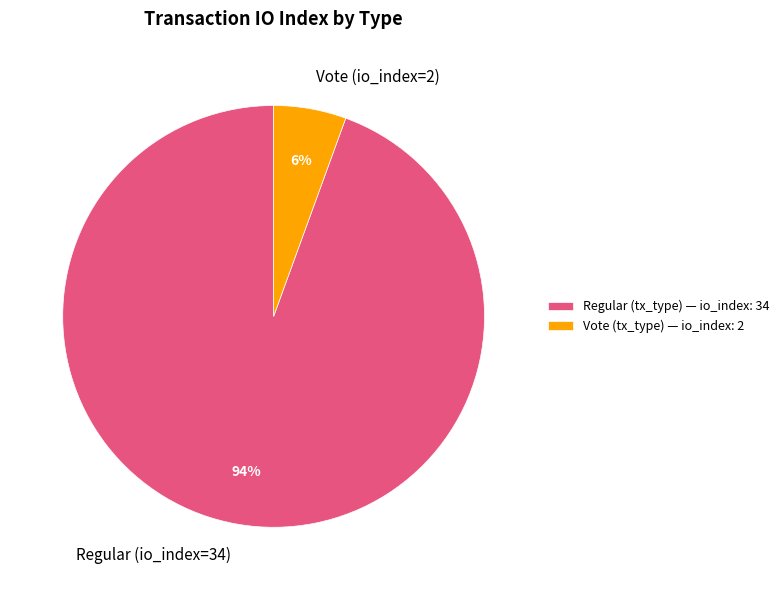

Count the number of slices in the pie.

2